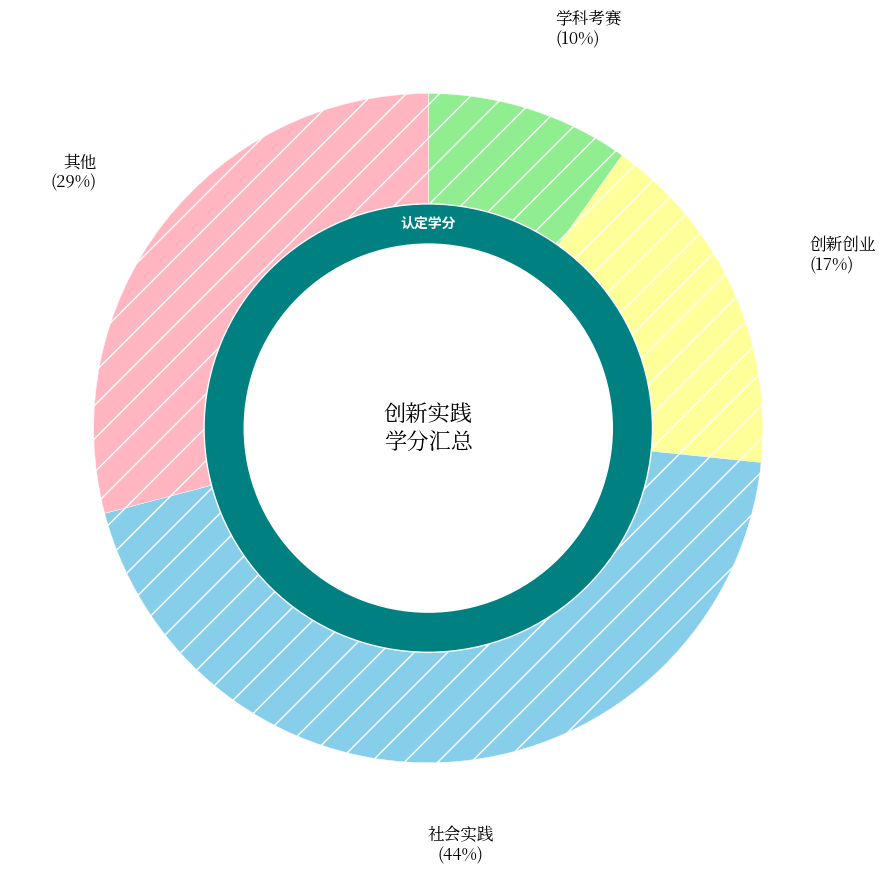

What portion of the pie excludes 学科考赛?

90.2%